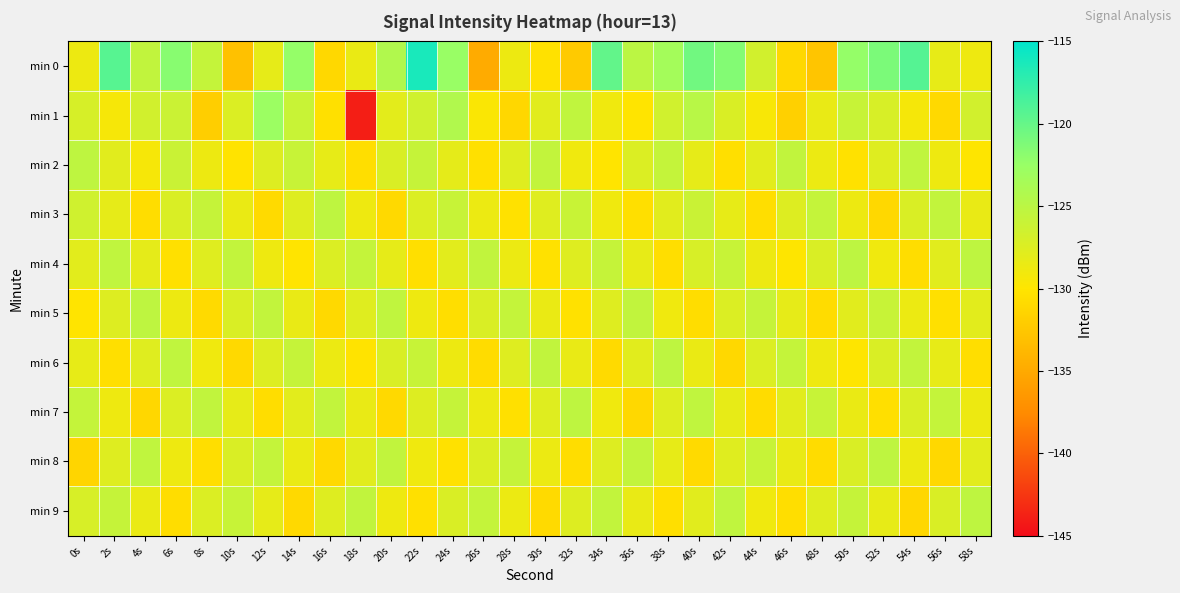

At which category does the chart reach its peak across all series?

22s